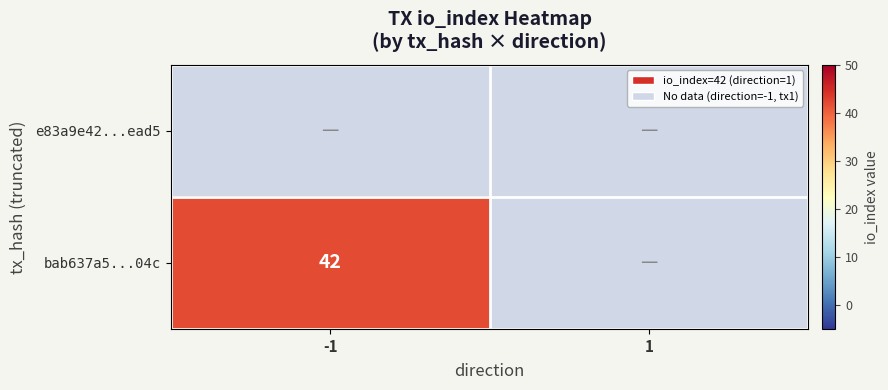

Is the value of bab637a5...04c at 1 greater than the value of e83a9e42...ead5 at 1?

No